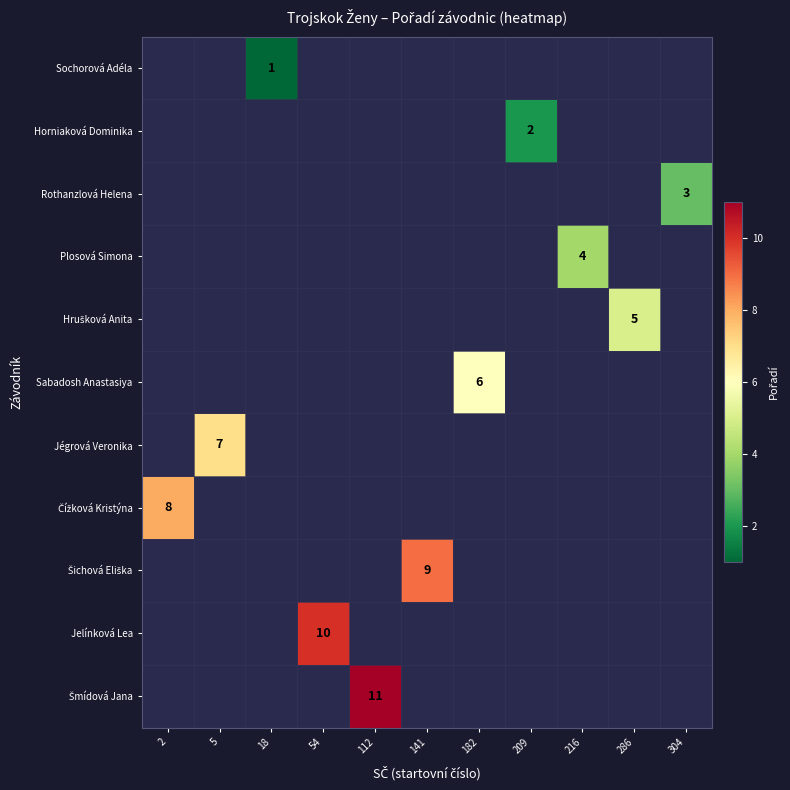

Which category has the highest value across all series?

112